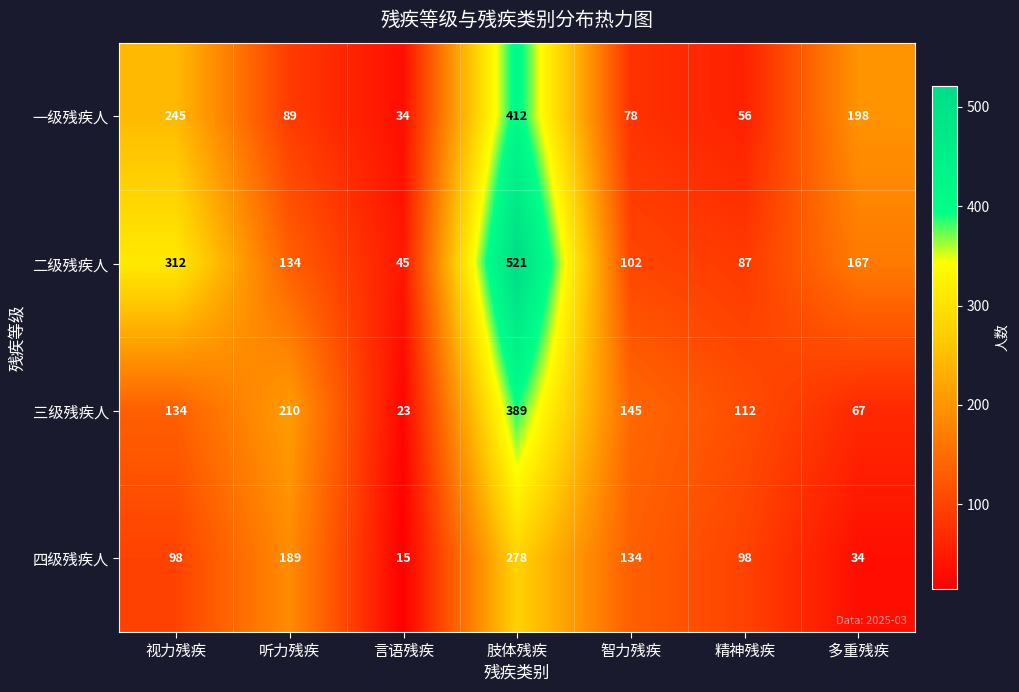

What is the difference between the highest and lowest values at 肢体残疾?

243